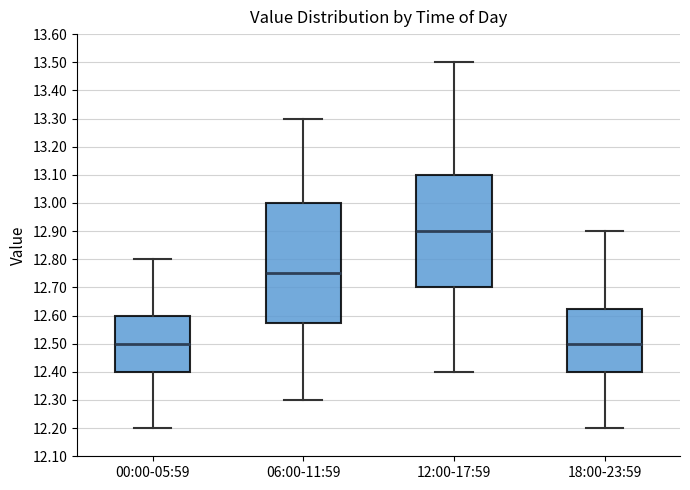

Which box is the tallest, from its lower edge to its upper edge?

06:00-11:59